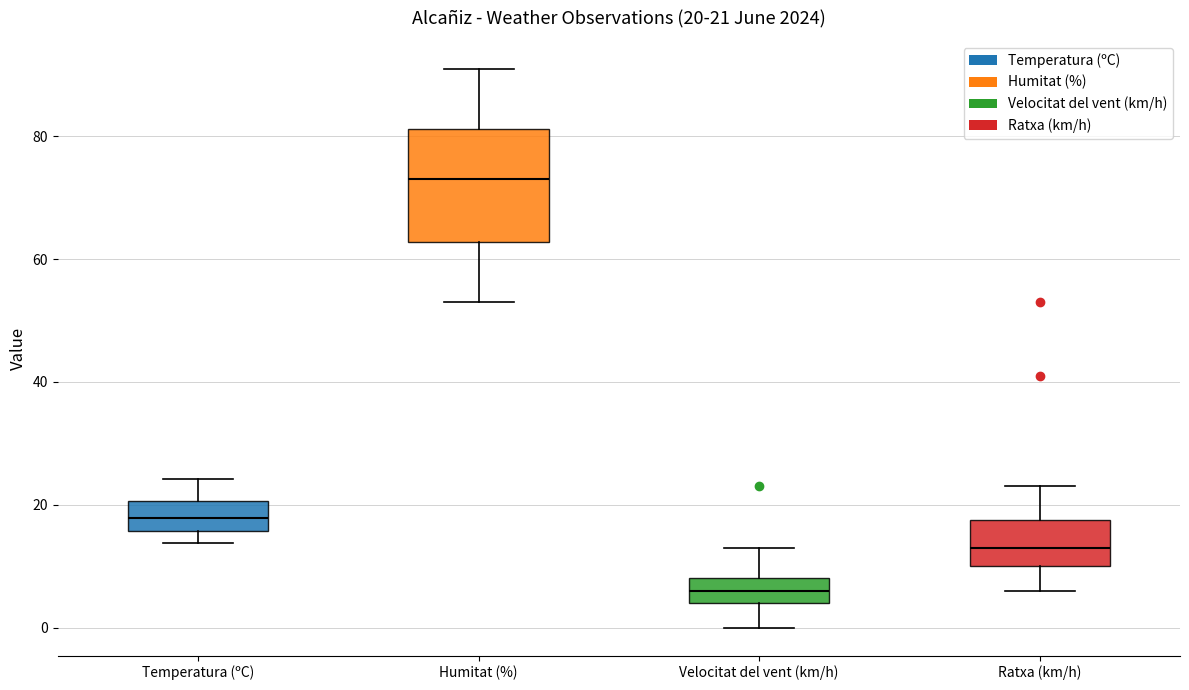

Which box is the tallest, from its lower edge to its upper edge?

Humitat (%)